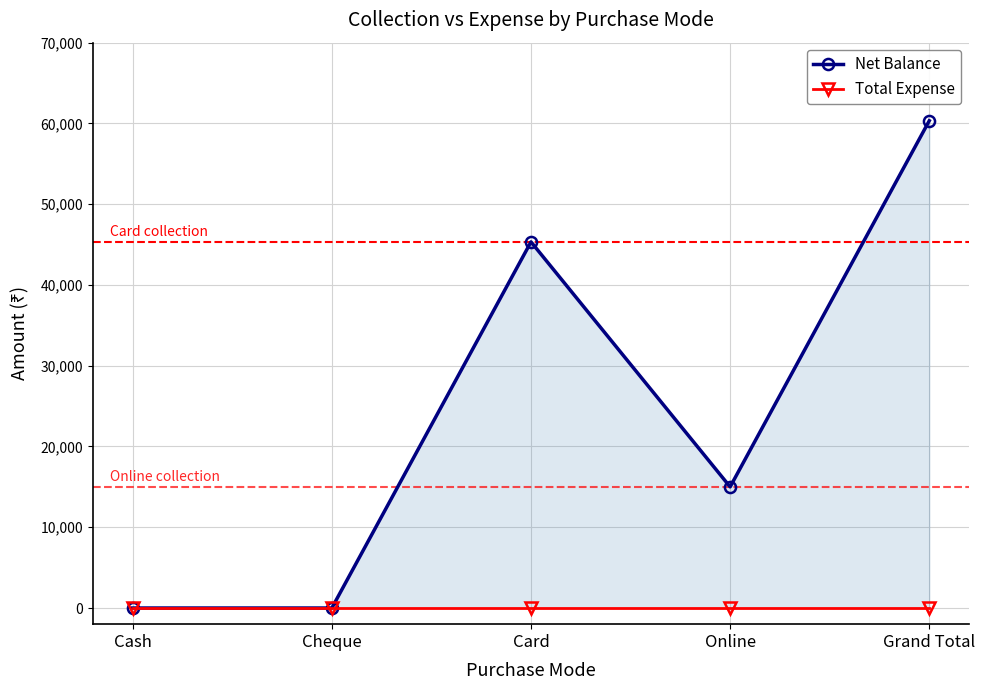

How many lines are shown in the chart?

2